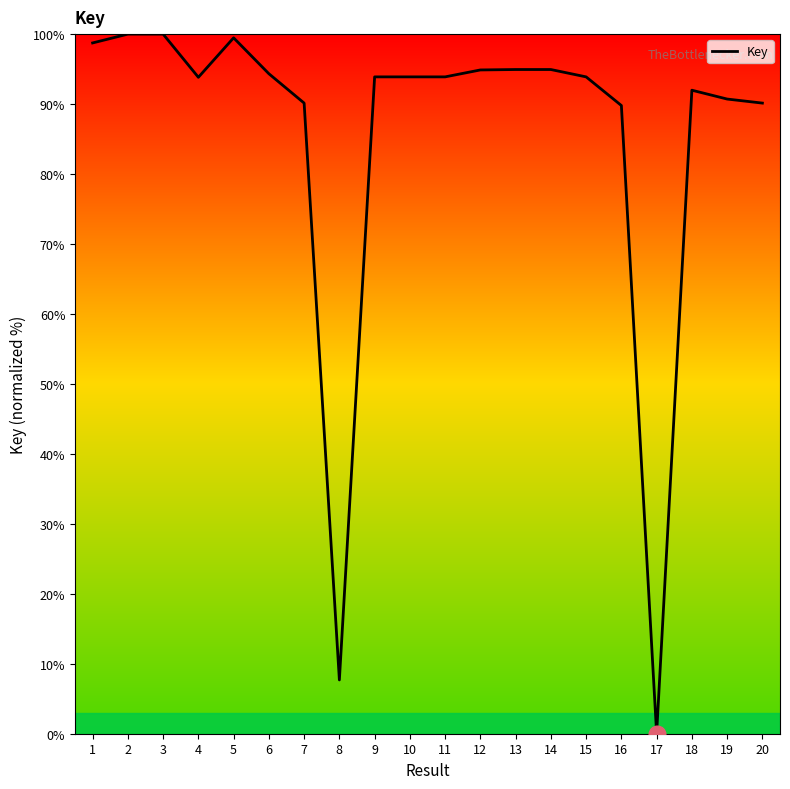

Where is the first local minimum?

4